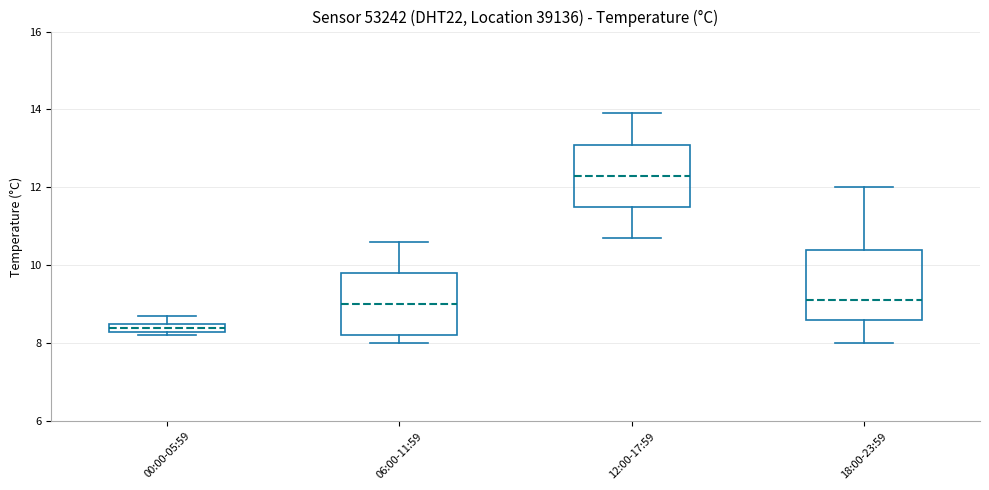

Where does the median line of the box for 12:00-17:59 sit on the y-axis? The values are not printed on the chart, so give them approximately, as read against the axis.

12.4